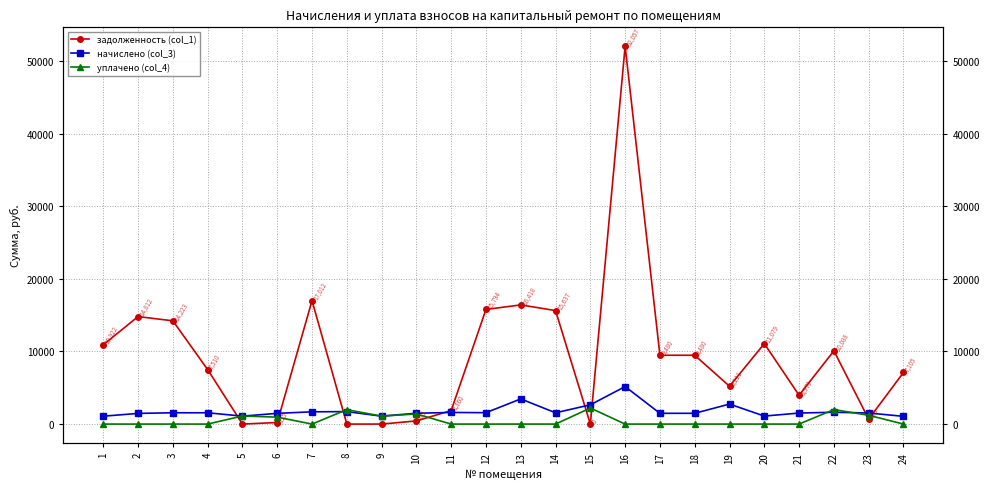

What is the difference between the maximum and second lowest values in the задолженность (col_1) series?

52056.7